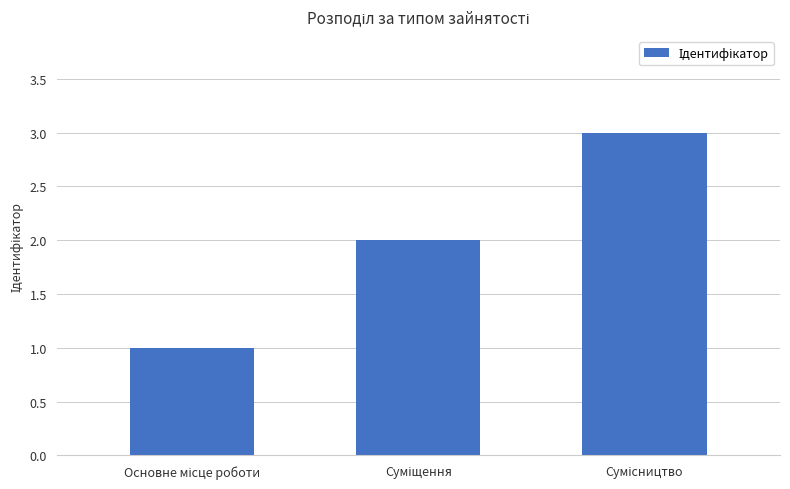

What is the sum of all values?

6